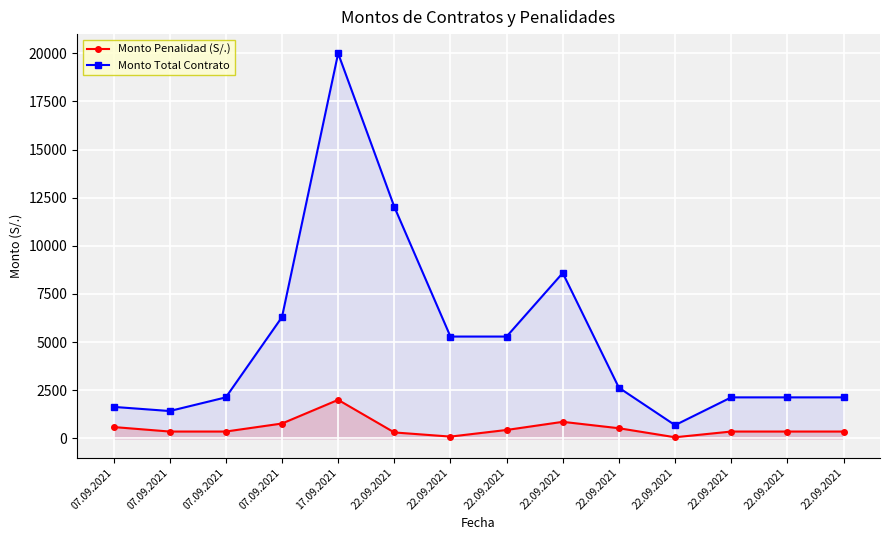

What value does the Monto Total Contrato series have at 07.09.2021?

1635.8